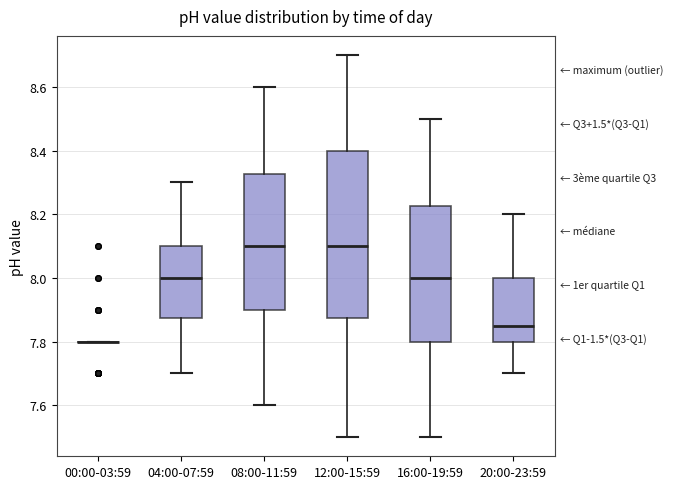

Comparing the boxes themselves (not the whiskers), which one is the tallest?

12:00-15:59